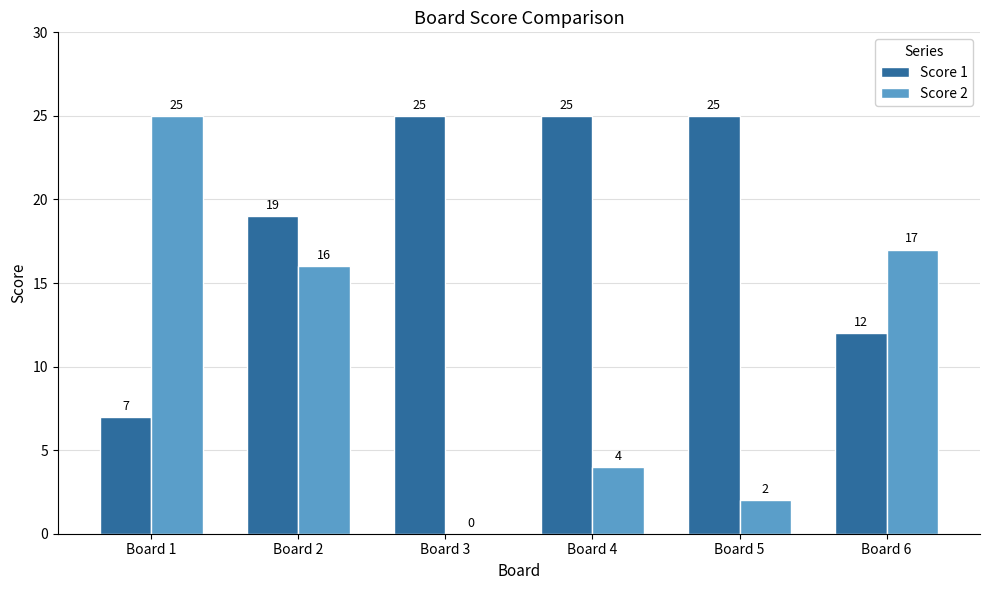

Is it true that Score 1 equals 25 at Board 5?

True